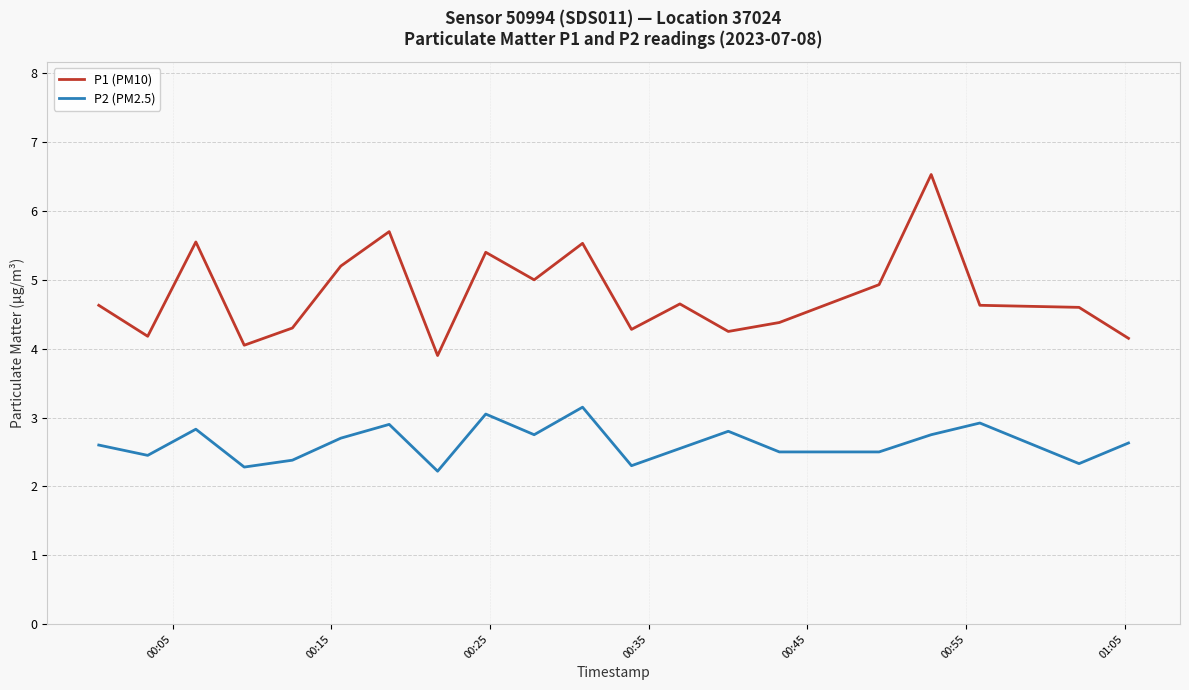

What is the difference between the second highest and second lowest values in the P2 (PM2.5) series?

0.8